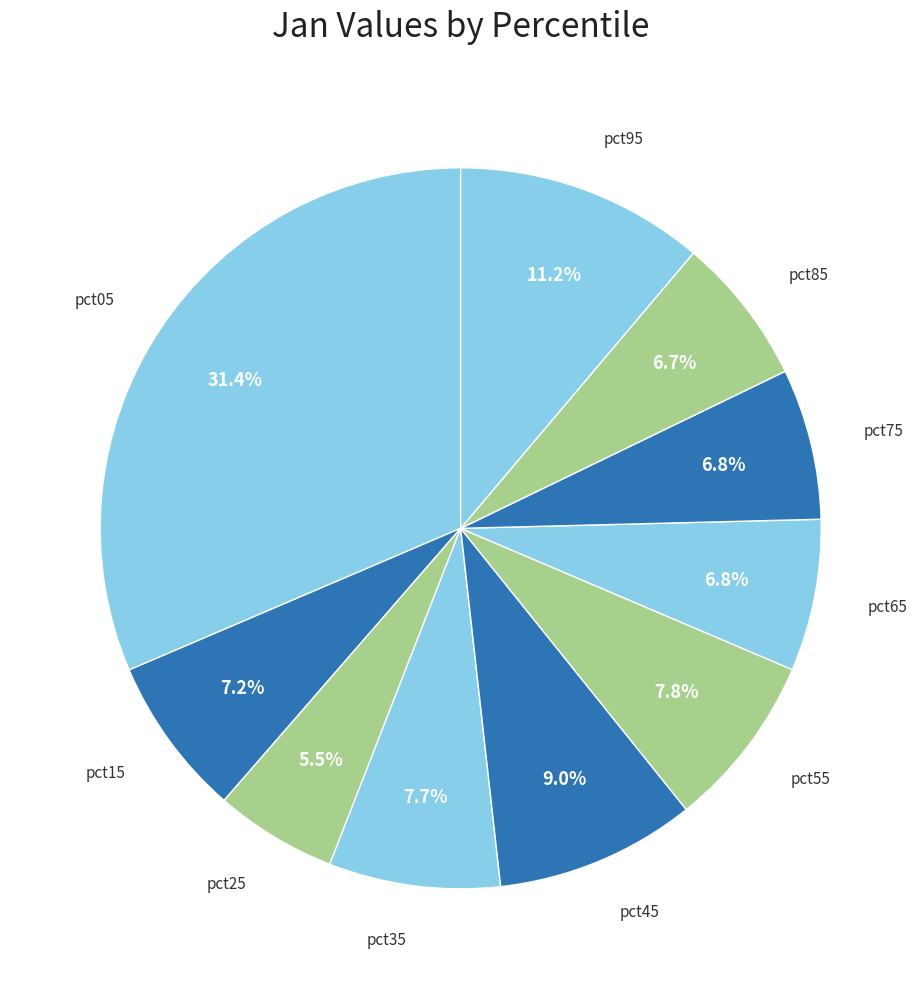

Rank the categories by value from lowest to highest.

pct25, pct85, pct75, pct65, pct15, pct35, pct55, pct45, pct95, pct05